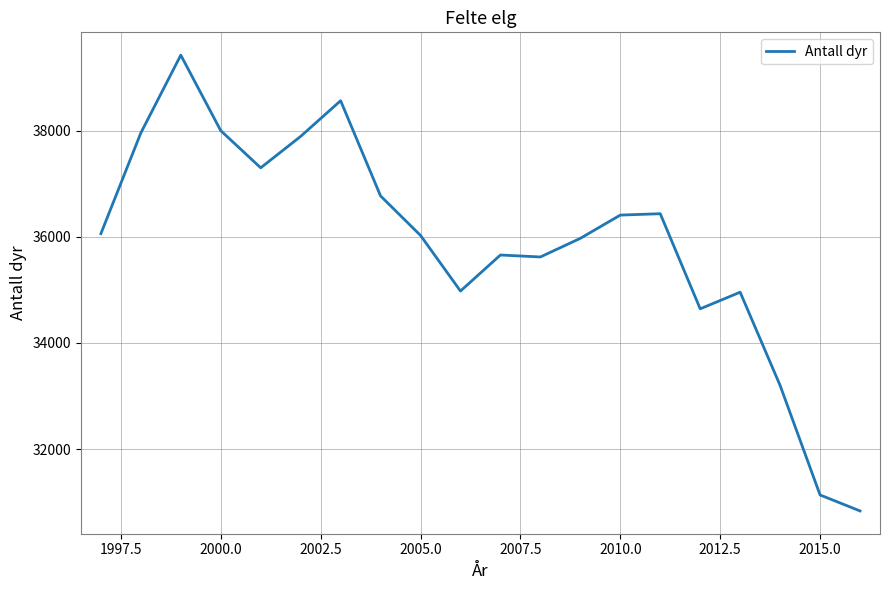

What is the difference between the maximum and minimum values?

8588